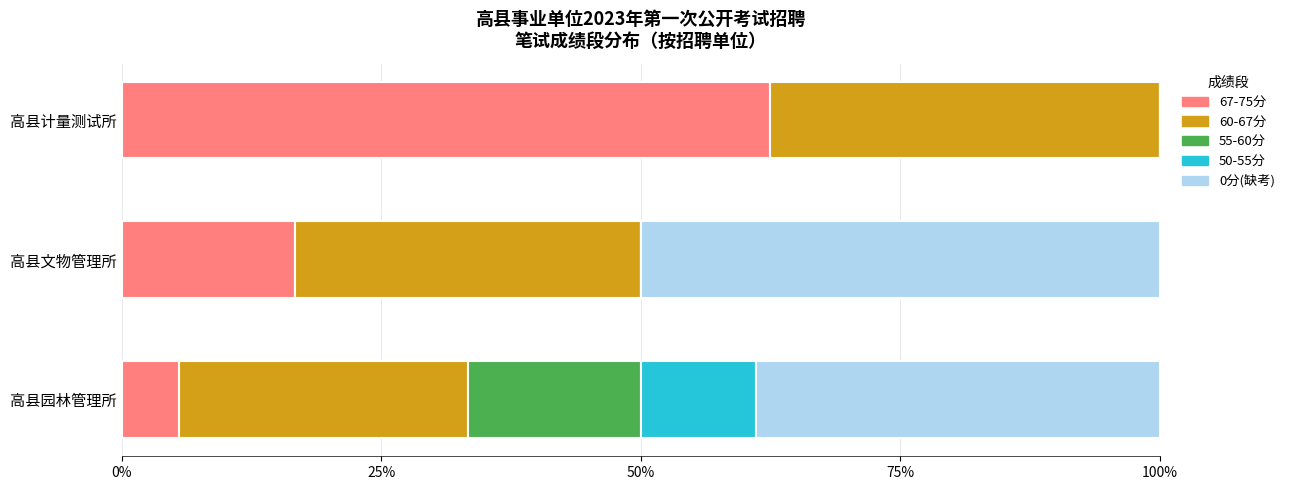

Which category has the highest value in the 67-75分 series?

高县计量测试所